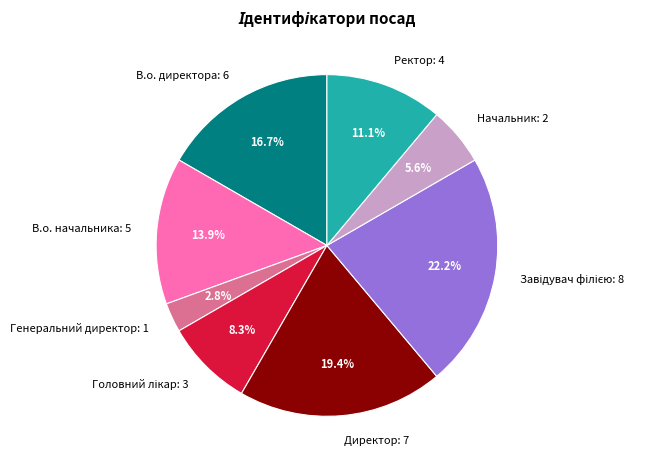

To the nearest percent, what is the difference between the largest and smallest slice percentages?

19%